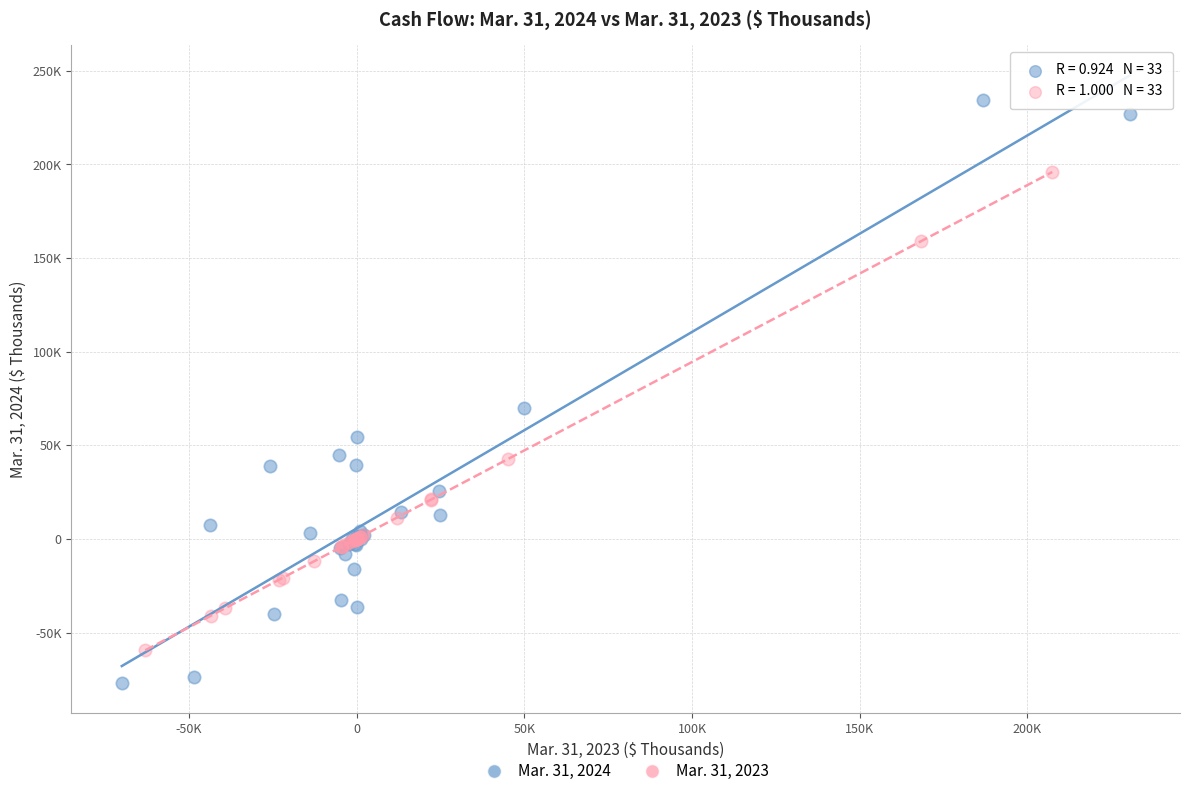

Which series reaches the maximum Y coordinate?

Mar. 31, 2024